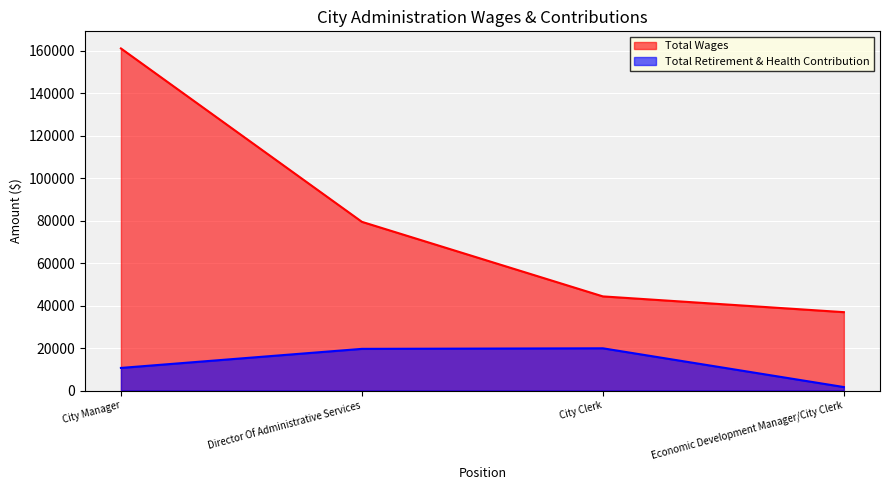

At which category does the chart reach its peak across all series?

City Manager